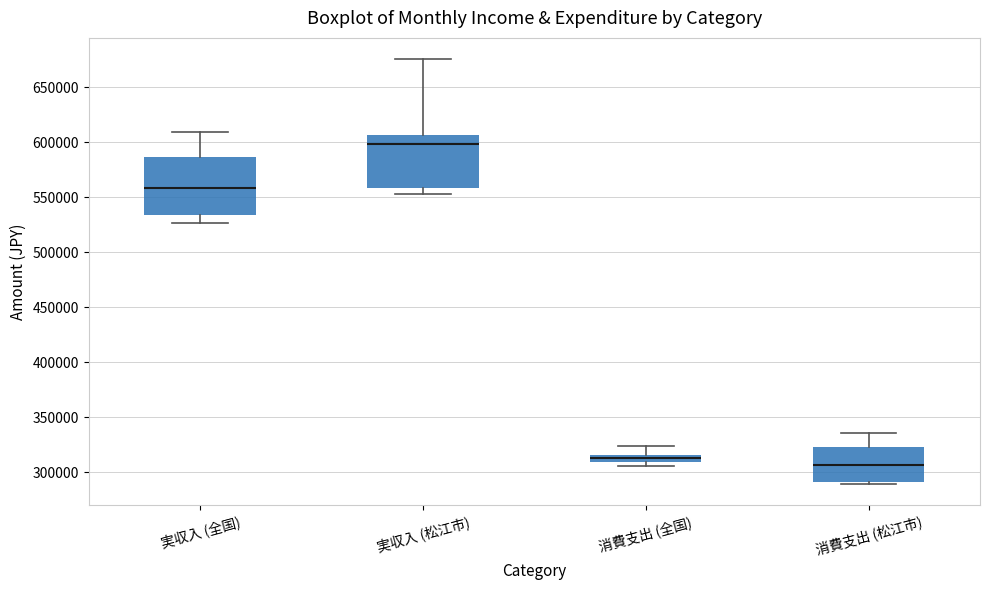

Which box's median line is the lowest?

消費支出 (松江市)